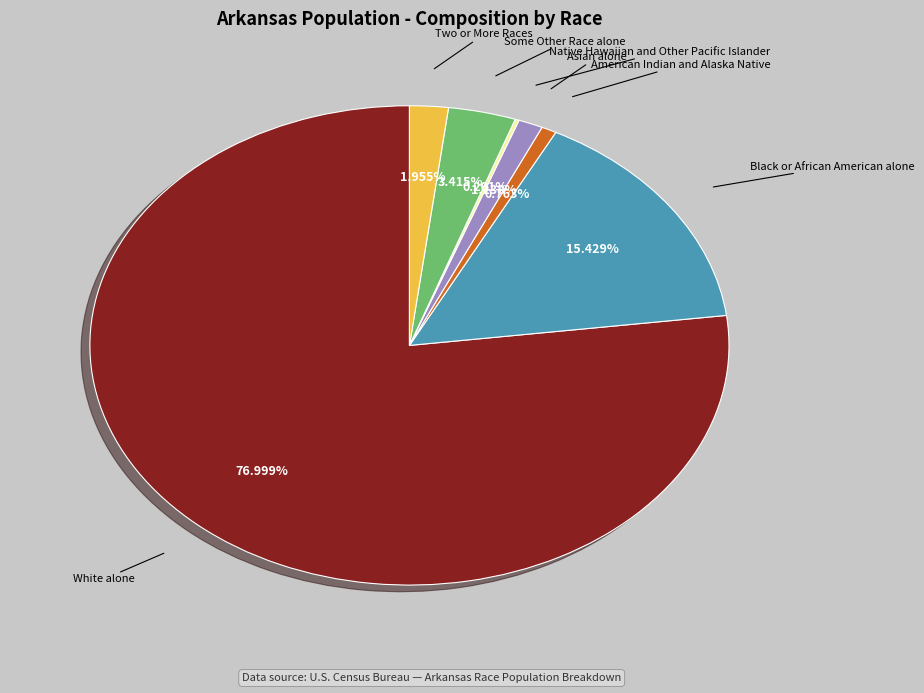

Does any single category account for the majority?

Yes